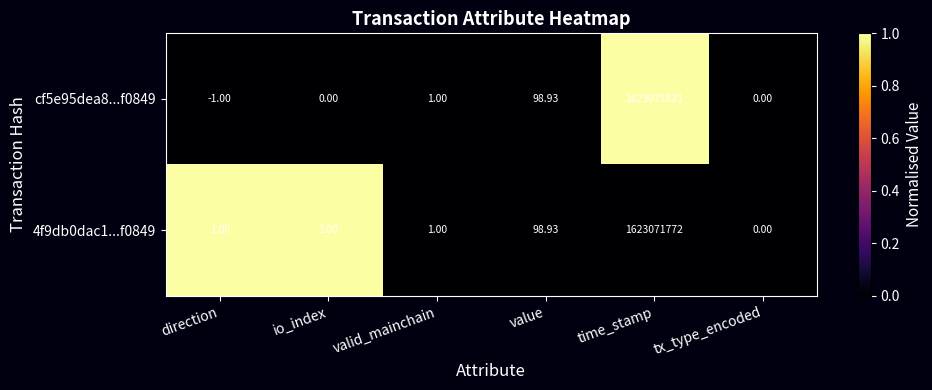

At which category does the chart reach its minimum across all series?

direction